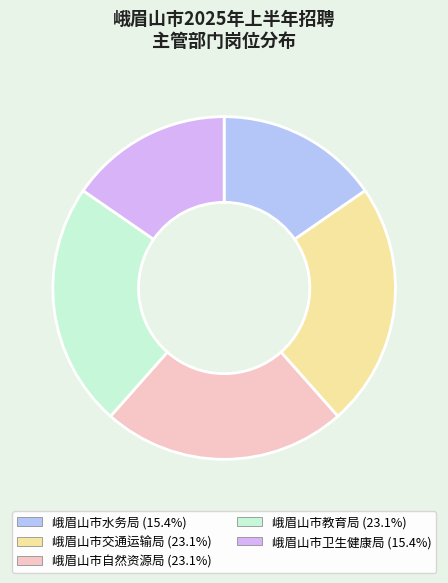

Combined, do 峨眉山市卫生健康局 and 峨眉山市教育局 account for over 50%?

No